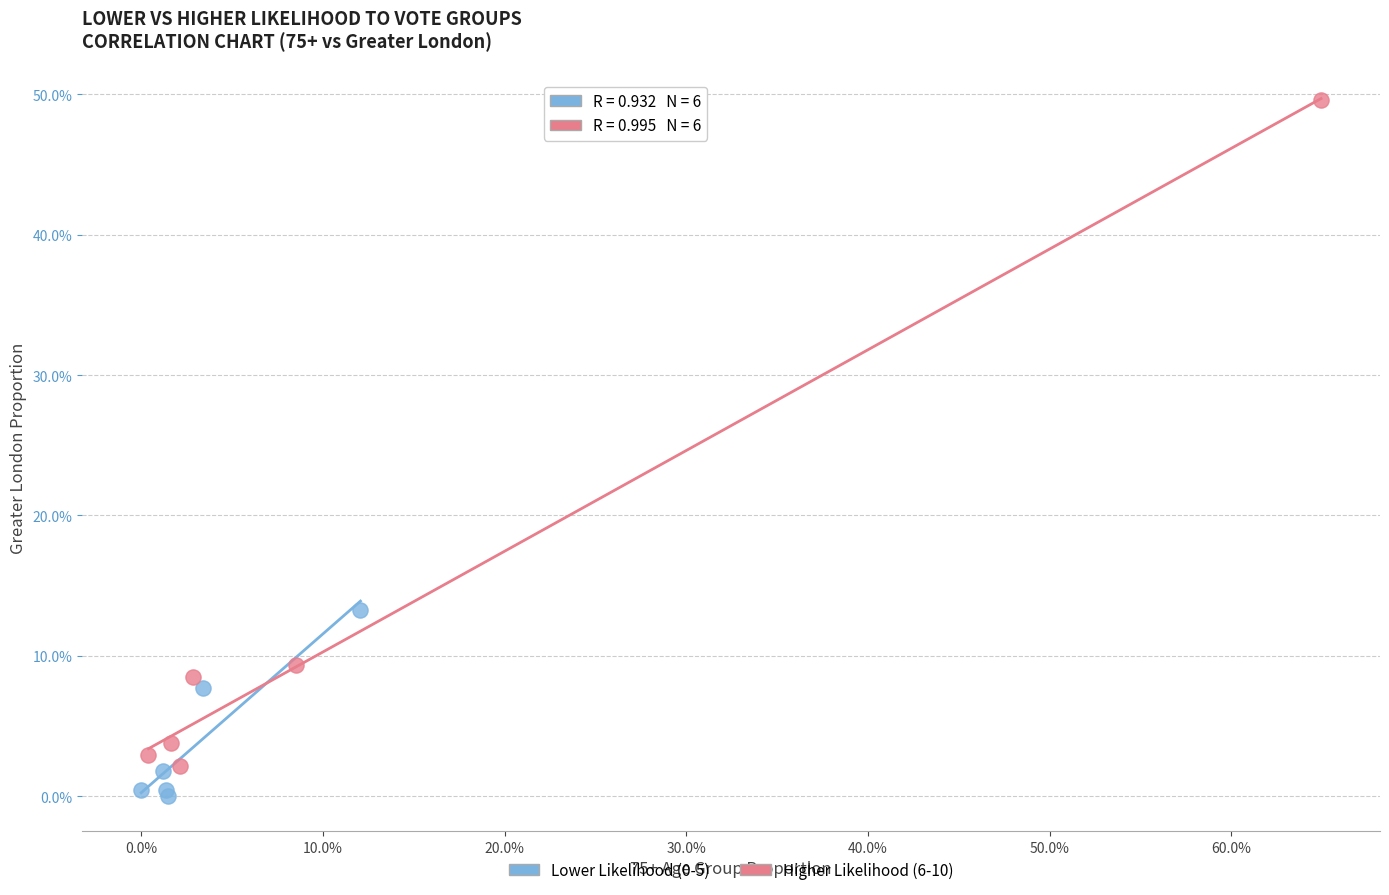

Which series has the widest spread of Y values?

Higher Likelihood (6-10)